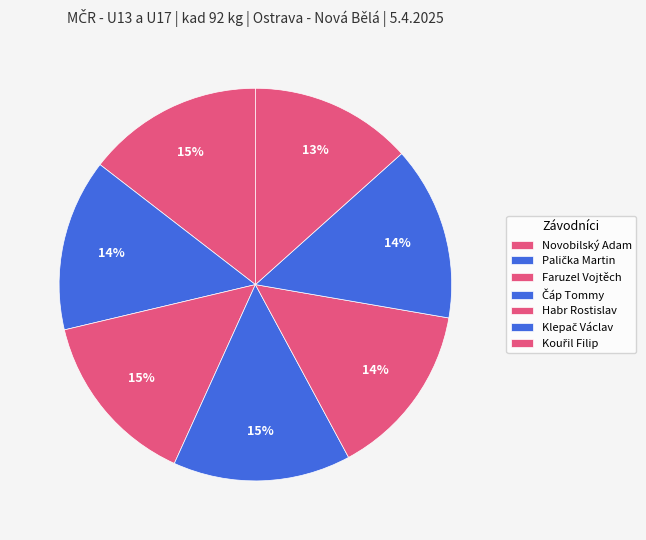

Which category has the smallest portion of the pie?

Kouřil Filip